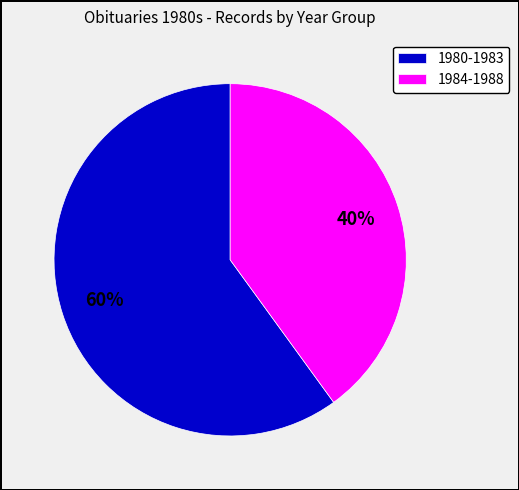

What is the largest slice in the pie chart?

1980-1983